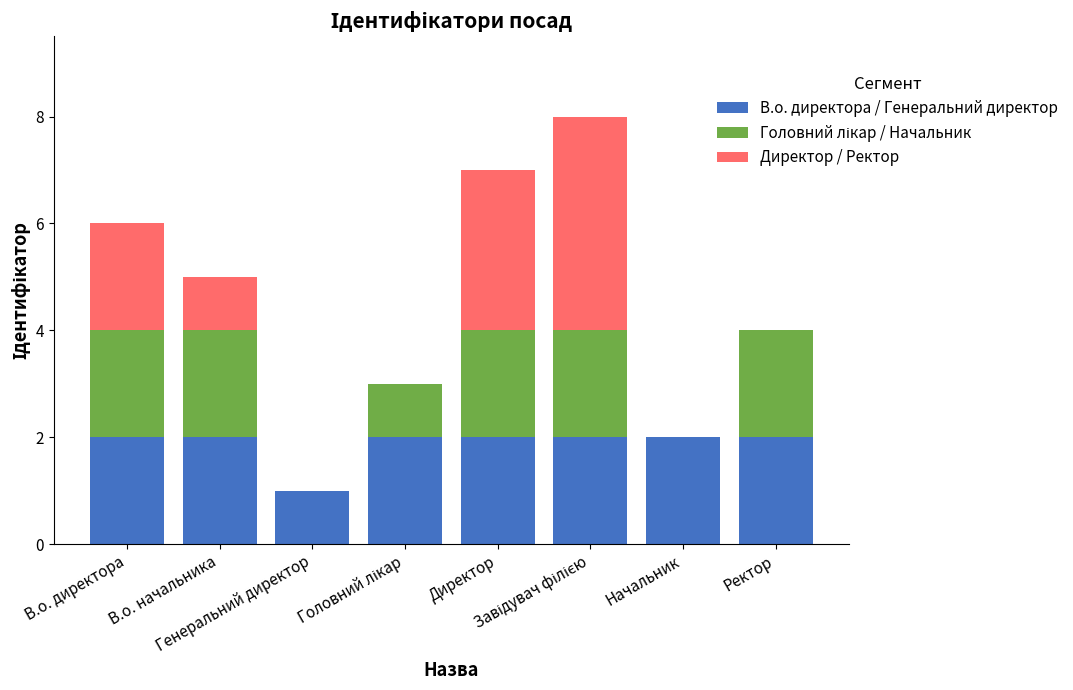

Count the number of data series in this chart.

3